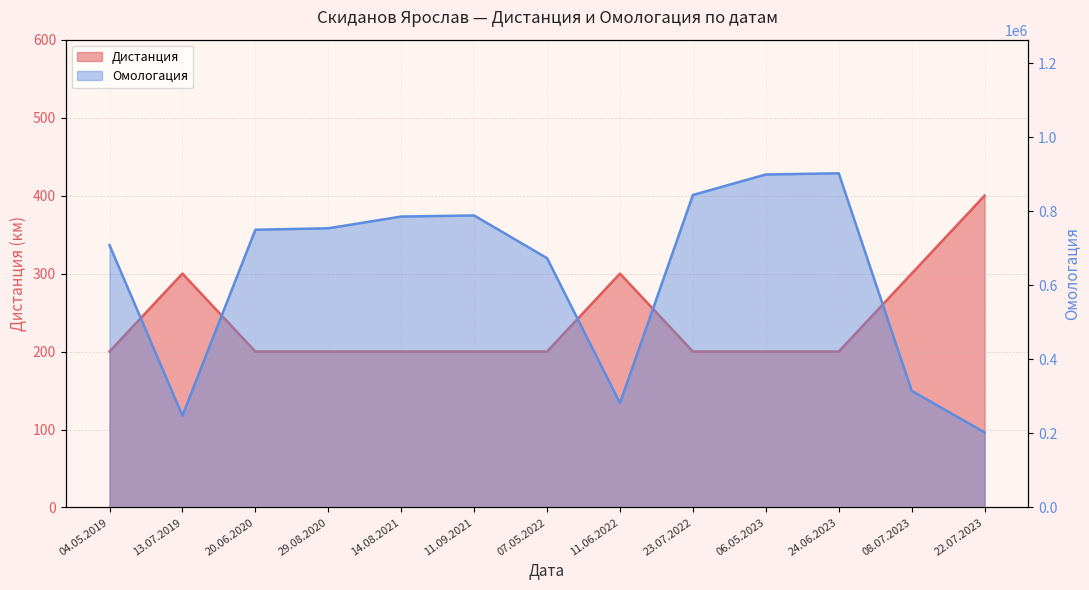

Between 04.05.2019 and 24.06.2023, which is larger?

04.05.2019